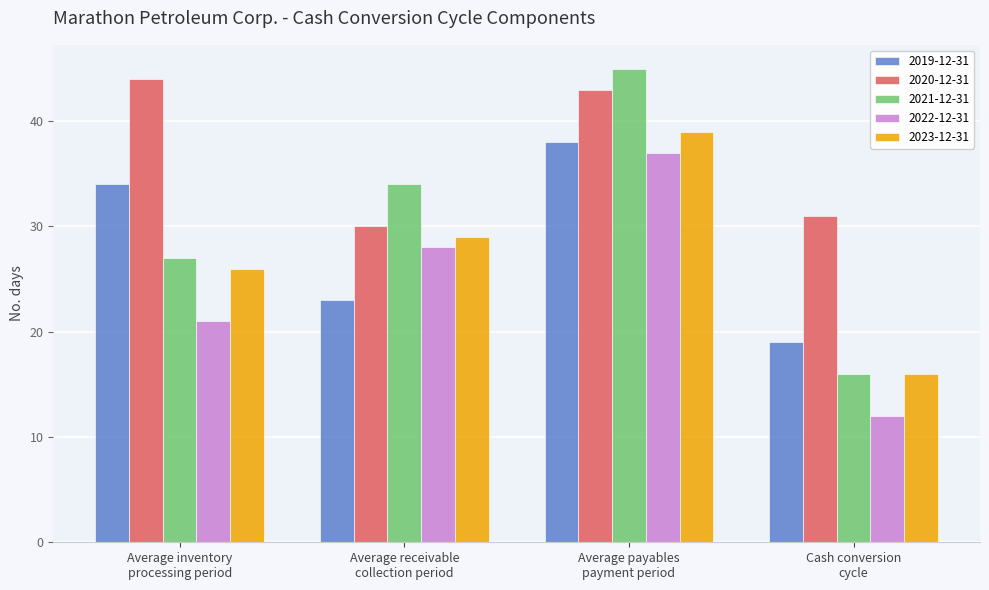

Is it true that 2019-12-31 equals 23 at Average receivable
collection period?

True